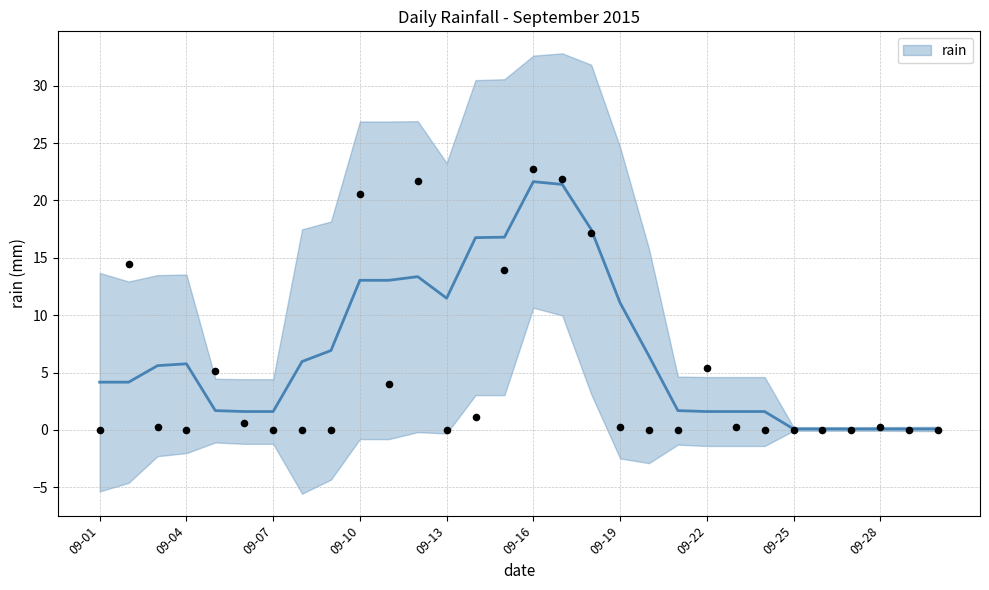

Between 2015-09-20 and 2015-09-08, which is larger?

2015-09-20